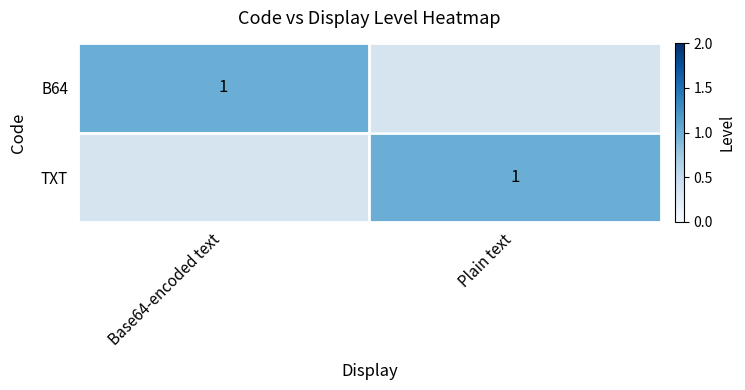

At which category is the sum across all series the highest?

Base64-encoded text